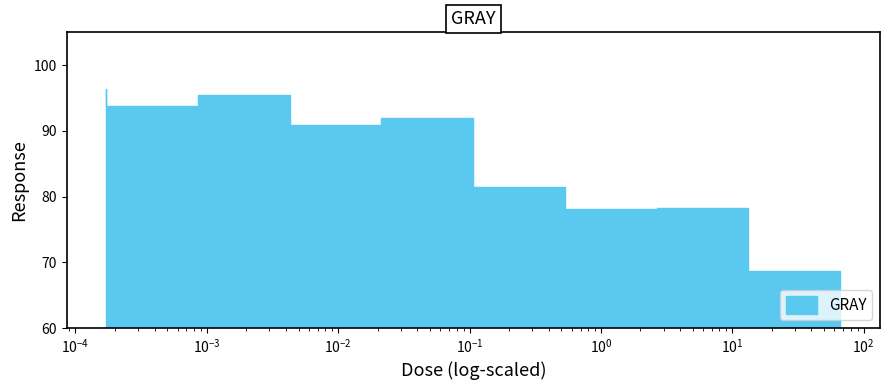

The chart shows a value of 96.4 at 0.000171. True or false?

True